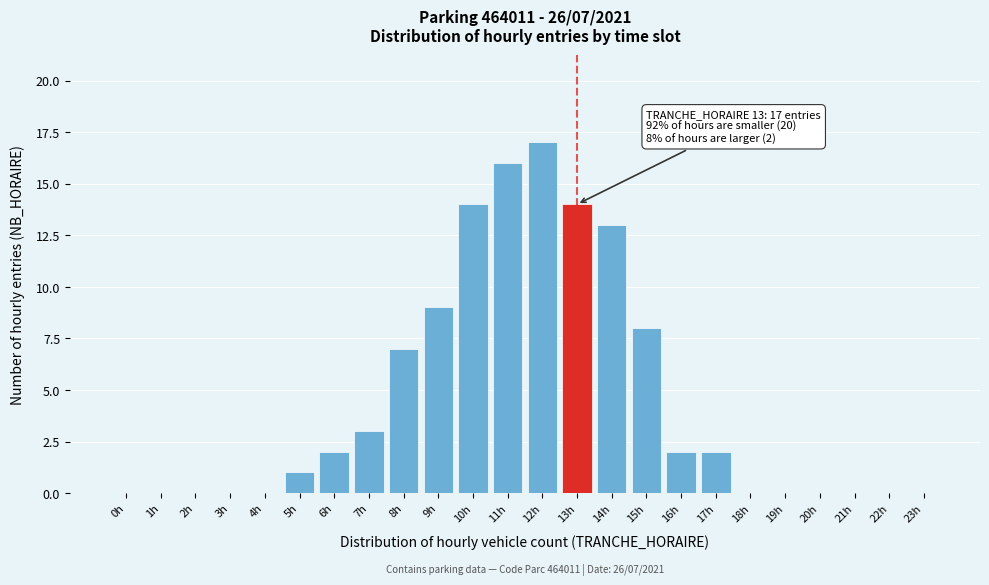

Reading left to right, what are all the values shown in this chart?

0h=0	1h=0	2h=0	3h=0	4h=0	5h=1	6h=2	7h=3	8h=7	9h=9	10h=14	11h=16	12h=17	13h=14	14h=13	15h=8	16h=2	17h=2	18h=0	19h=0	20h=0	21h=0	22h=0	23h=0